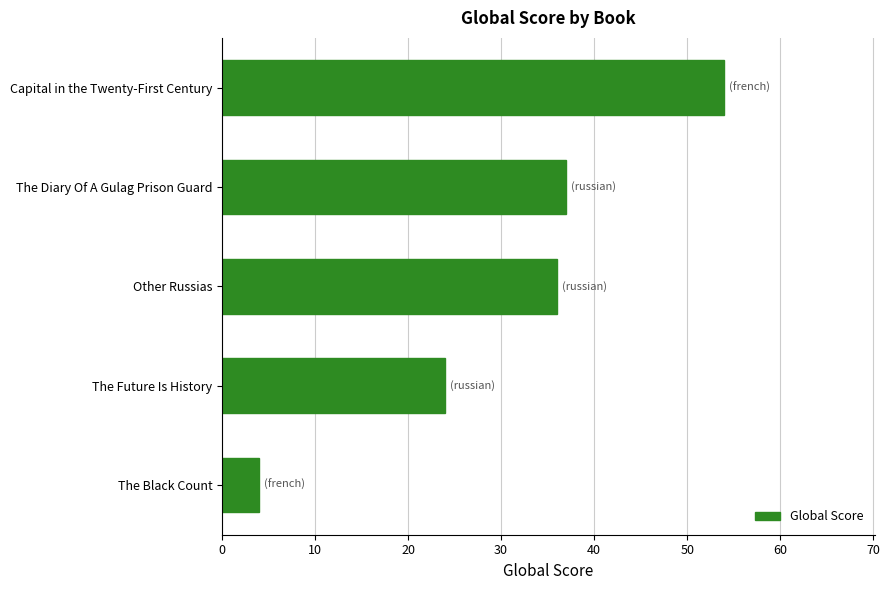

The chart shows a value of 4 at The Black Count. True or false?

True